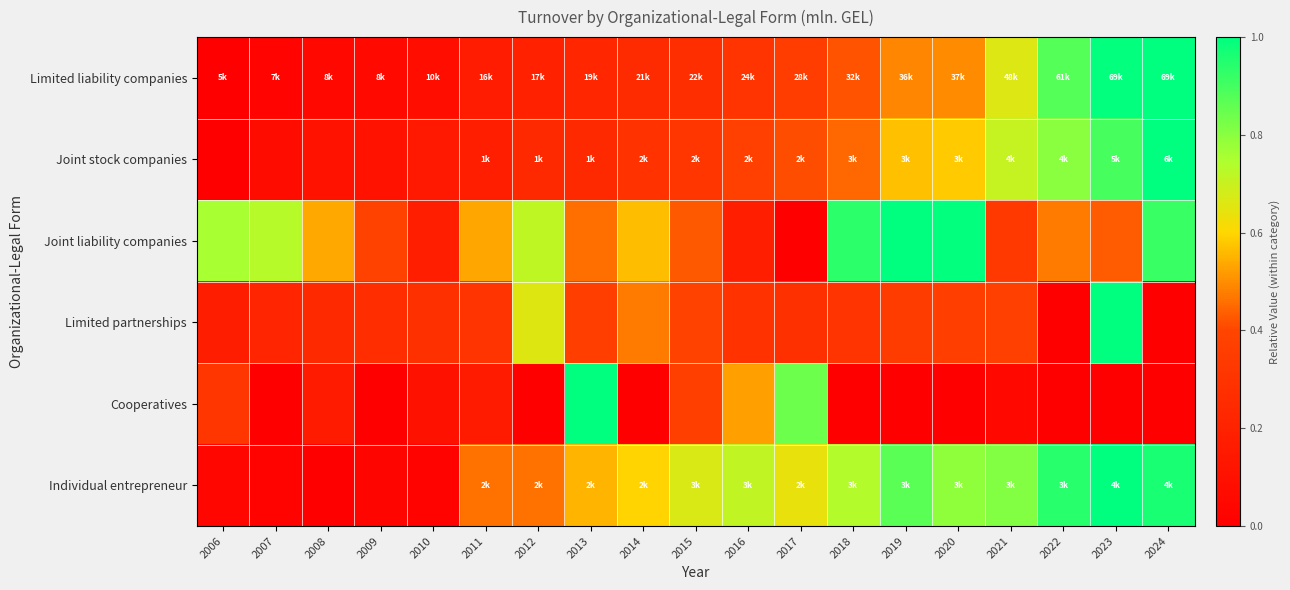

Which has a higher value, 2023 or 2019?

2023